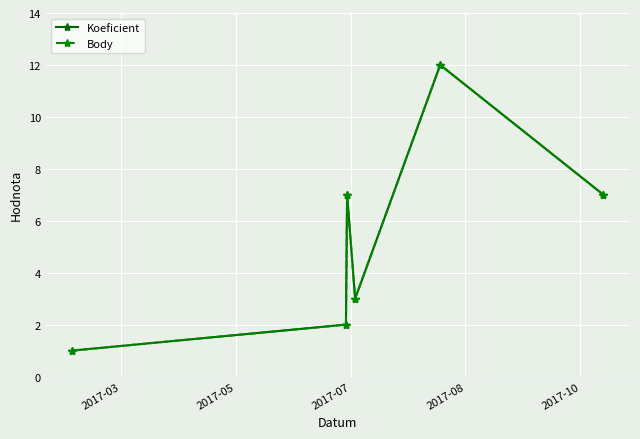

Is this an area chart (filled region under the line)?

No